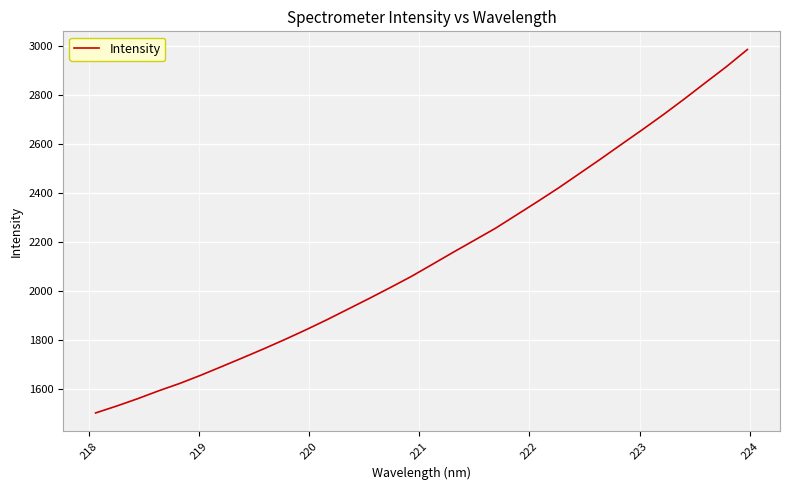

What is the minimum value shown in the chart?

1500.9